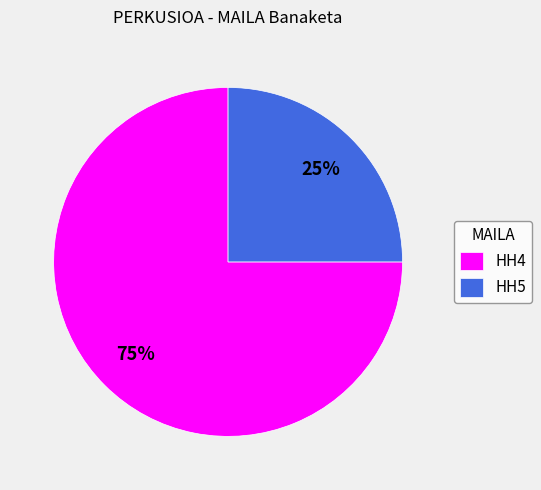

Between HH4 and HH5, which is larger?

HH4